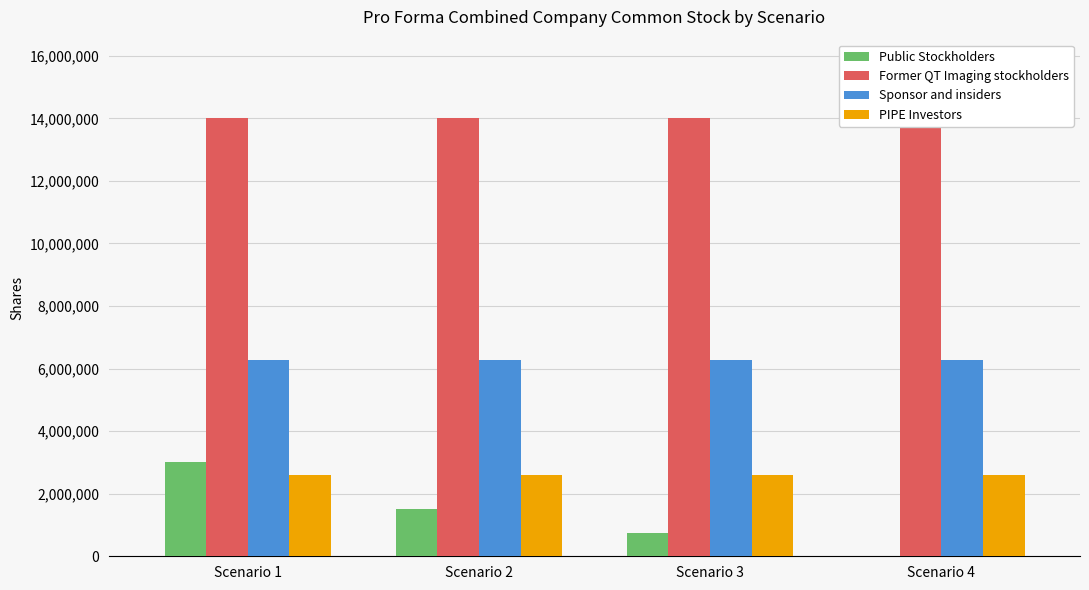

Read the PIPE Investors value at Scenario 3.

2600000